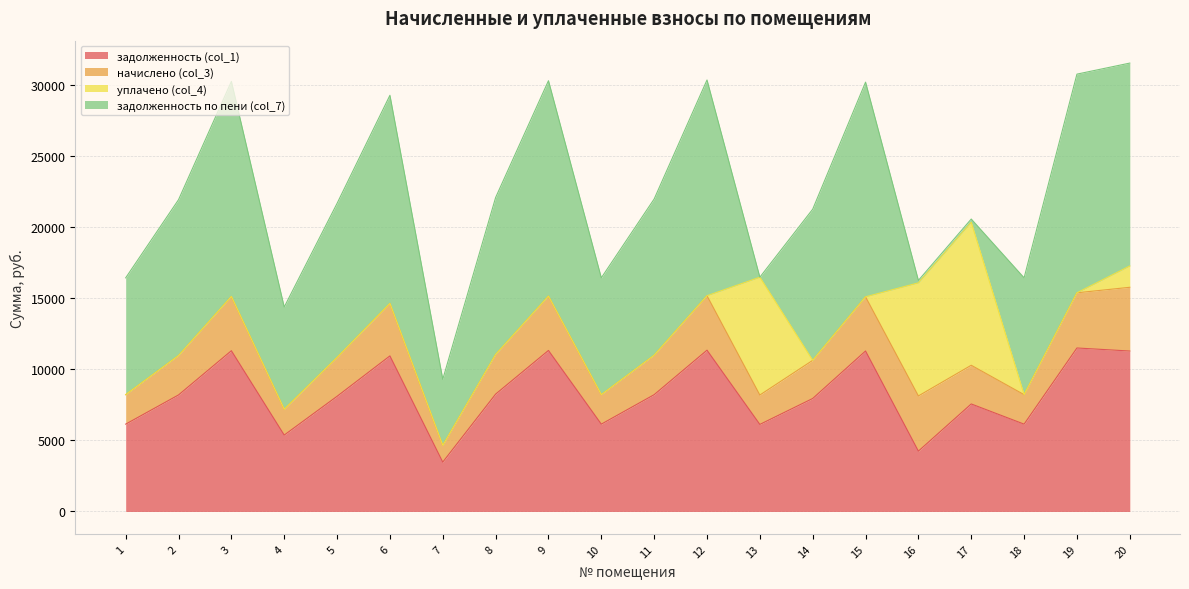

List the labels in order of уплачено (col_4) value, largest first.

17, 13, 16, 20, 1, 2, 3, 4, 5, 6, 7, 8, 9, 10, 11, 12, 14, 15, 18, 19